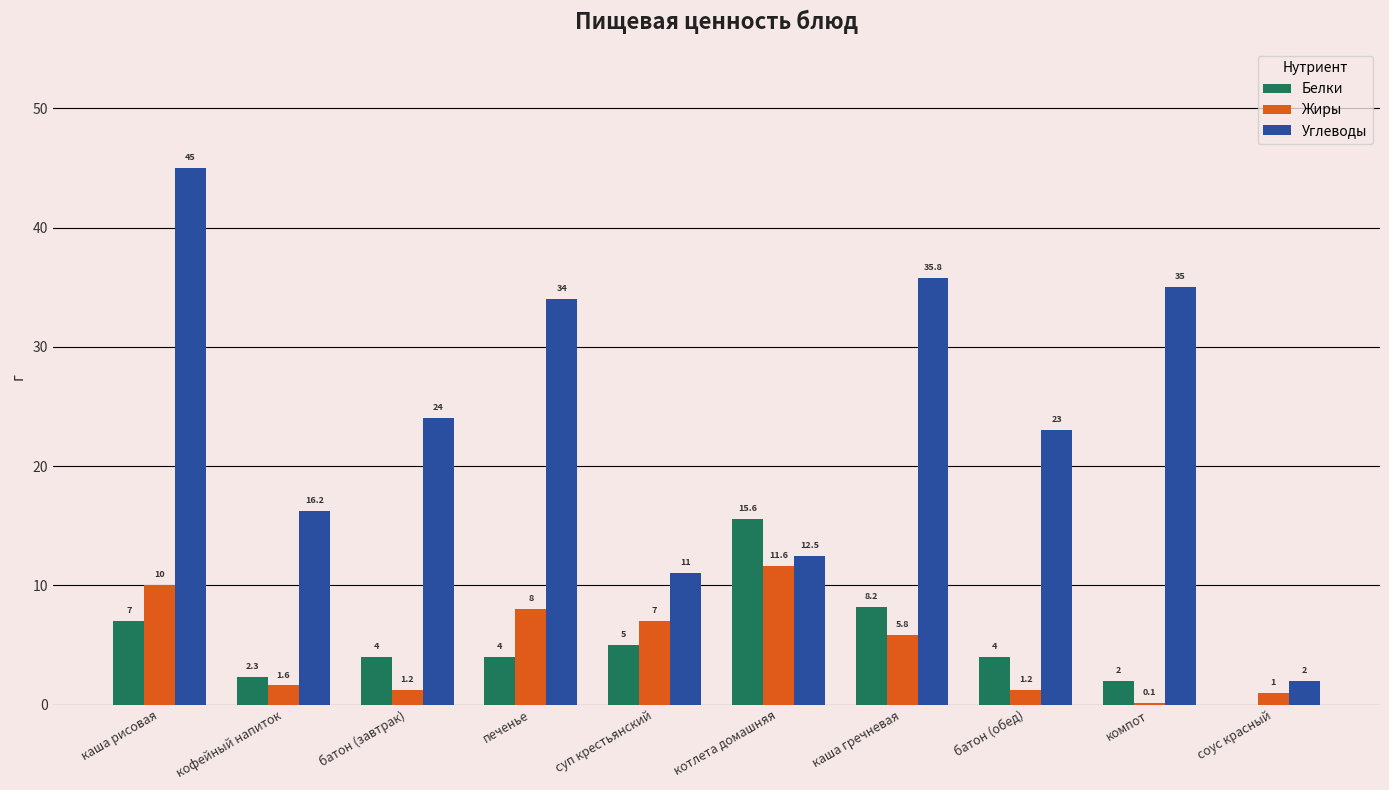

Reading left to right, what are all the values shown in this chart?

Белки: каша рисовая=7.0	кофейный напиток=2.3	батон (завтрак)=4.0	печенье=4.0	суп крестьянский=5.0	котлета домашняя=15.6	каша гречневая=8.2	батон (обед)=4.0	компот=2.0	соус красный=0.0
Жиры: каша рисовая=10.0	кофейный напиток=1.6	батон (завтрак)=1.2	печенье=8.0	суп крестьянский=7.0	котлета домашняя=11.6	каша гречневая=5.8	батон (обед)=1.2	компот=0.1	соус красный=1.0
Углеводы: каша рисовая=45.0	кофейный напиток=16.2	батон (завтрак)=24.0	печенье=34.0	суп крестьянский=11.0	котлета домашняя=12.5	каша гречневая=35.8	батон (обед)=23.0	компот=35.0	соус красный=2.0